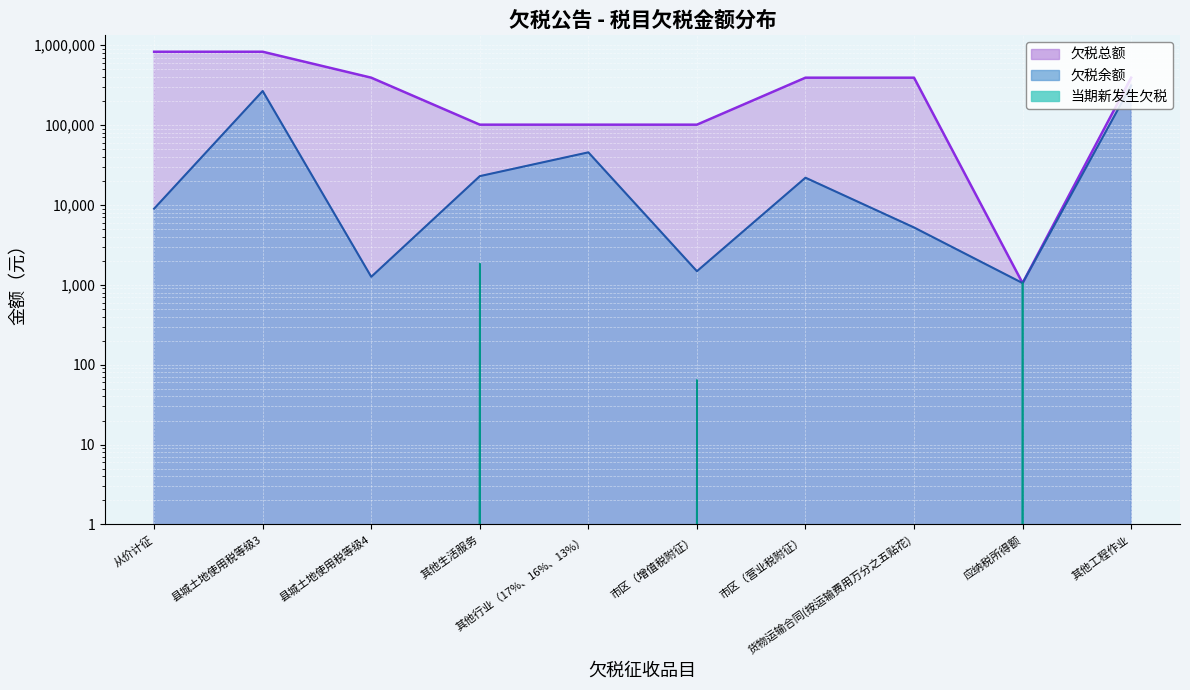

The value of 欠税总额 at 市区（营业税附征） is 391482.7. True or false?

True